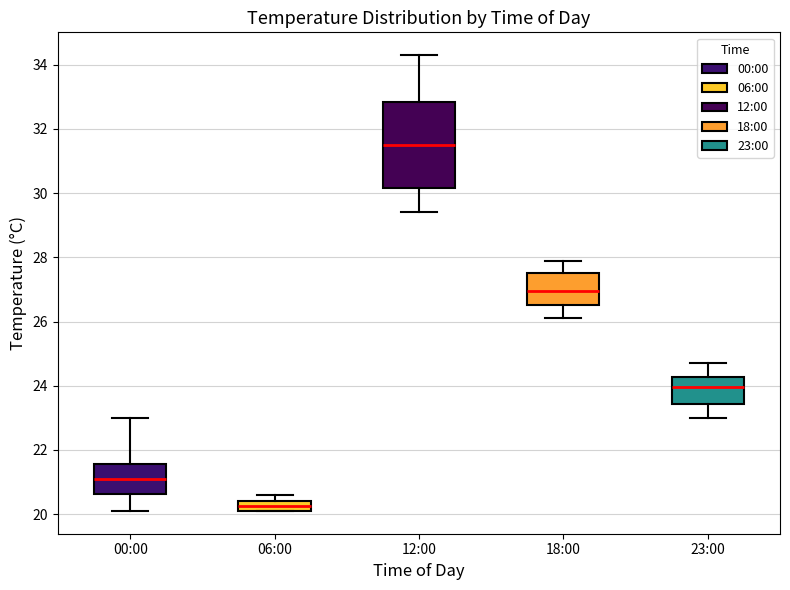

Which box is the tallest, from its lower edge to its upper edge?

12:00